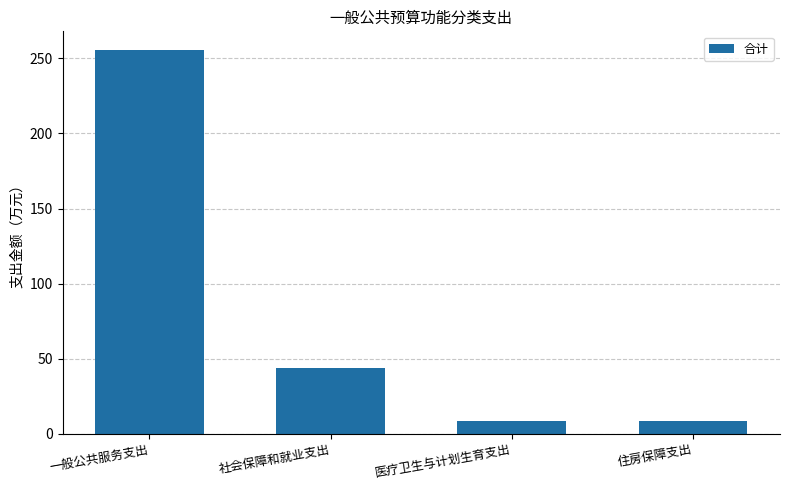

What position from the right is 一般公共服务支出?

4